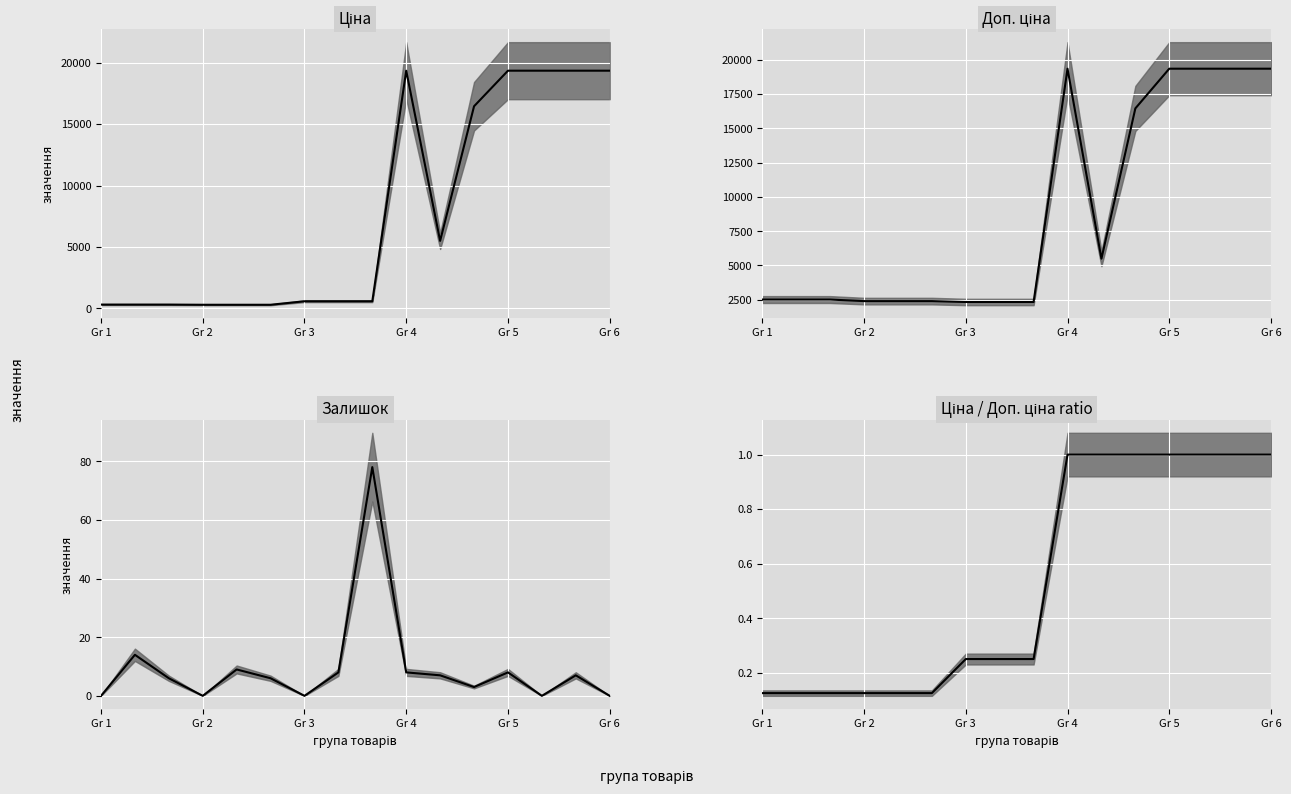

At how many categories does at least one series exceed 88?

16